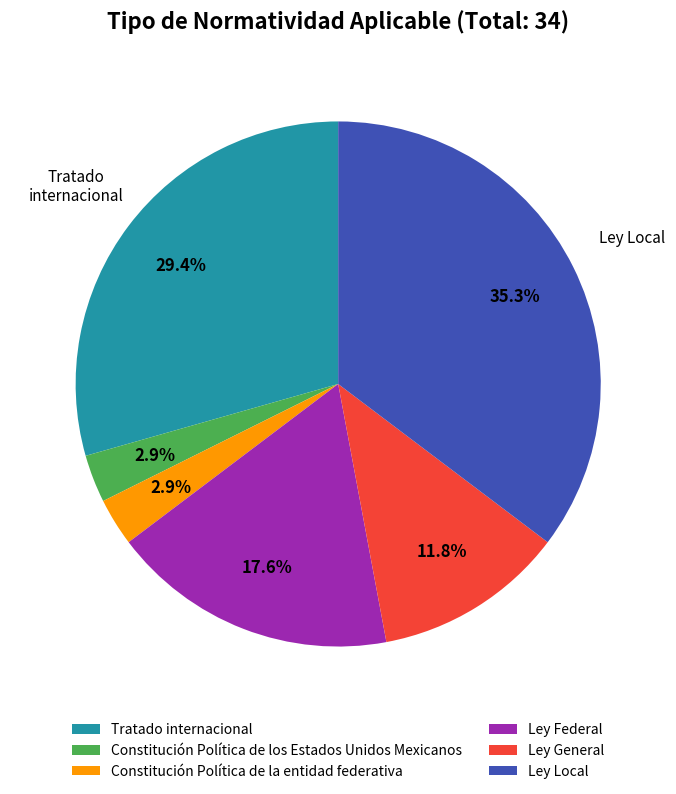

To the nearest percent, what is the average slice percentage?

17%